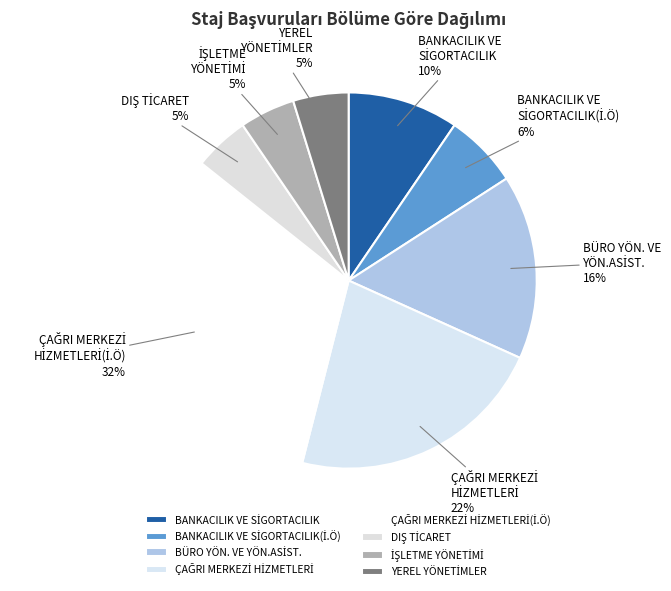

Does any single category account for the majority?

No